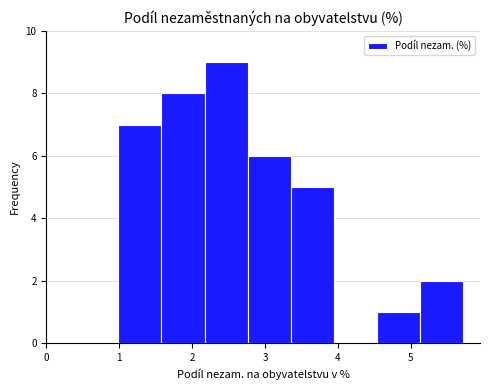

Reading left to right, list every bar in this chart as the range it spans on the x-axis followed by its height. Neither the bar edges nor the heights are printed on the chart, so give them approximately, as read against the axes.

1.0 to 1.6: 7
1.6 to 2.2: 8
2.2 to 2.8: 9
2.8 to 3.4: 6
3.4 to 3.9: 5
3.9 to 4.5: 0
4.5 to 5.1: 1
5.1 to 5.7: 2